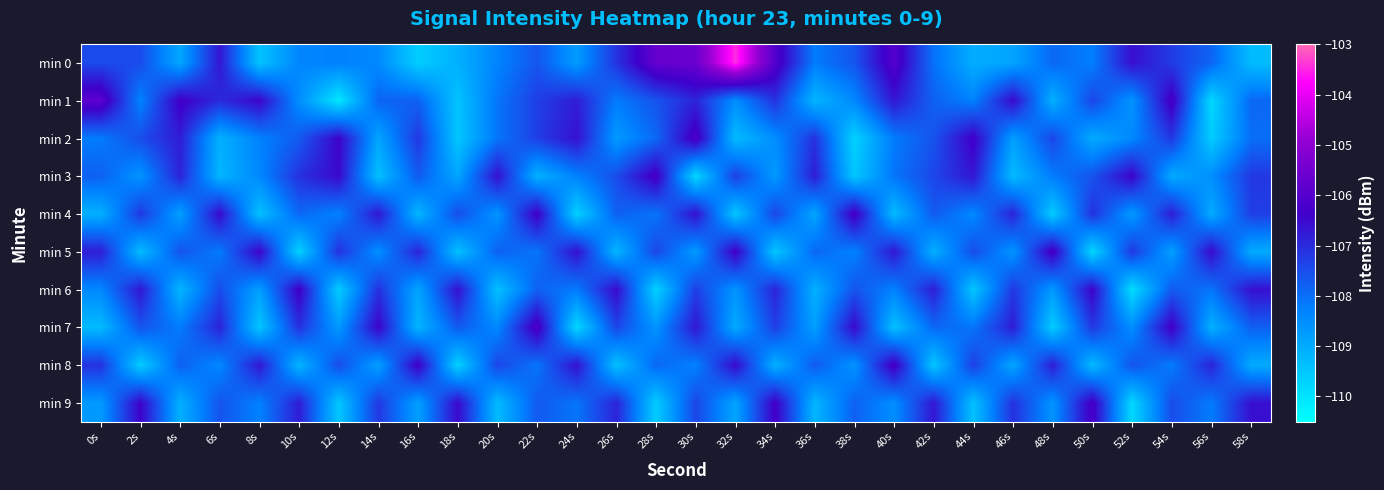

What is the difference between the highest and lowest values at 58s?

2.7